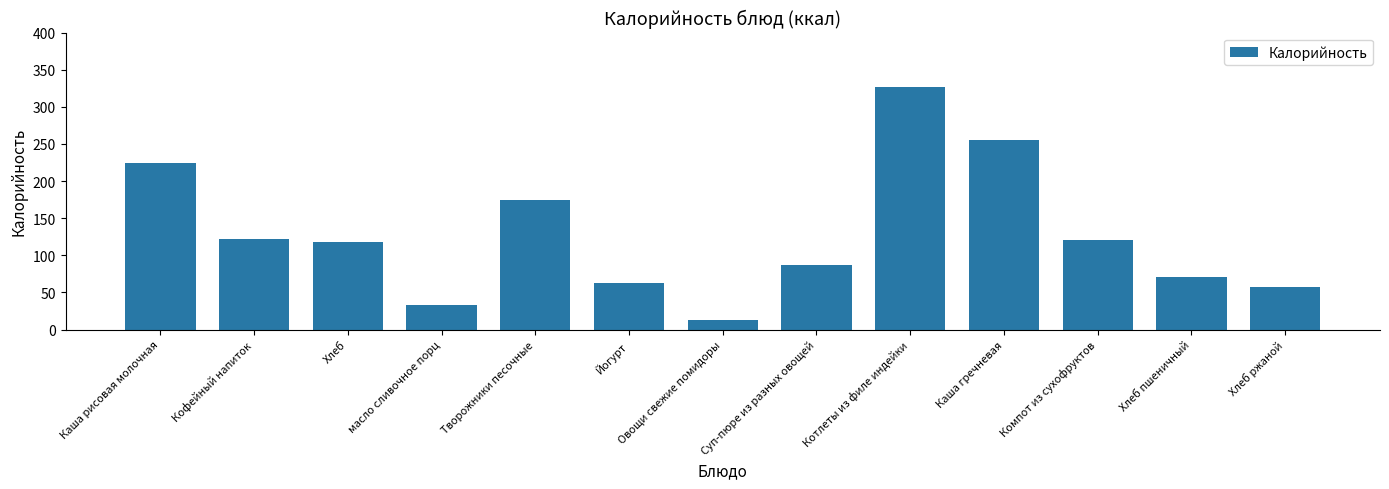

What is the average value?

128.1